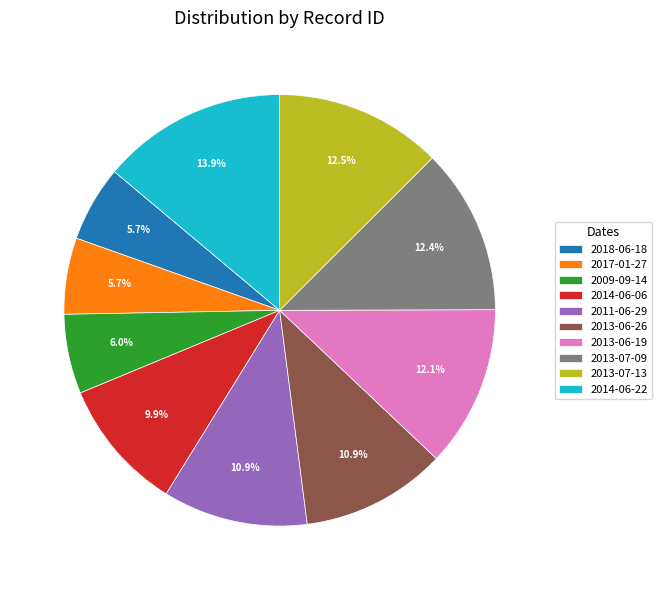

How many slices are in this pie chart?

10